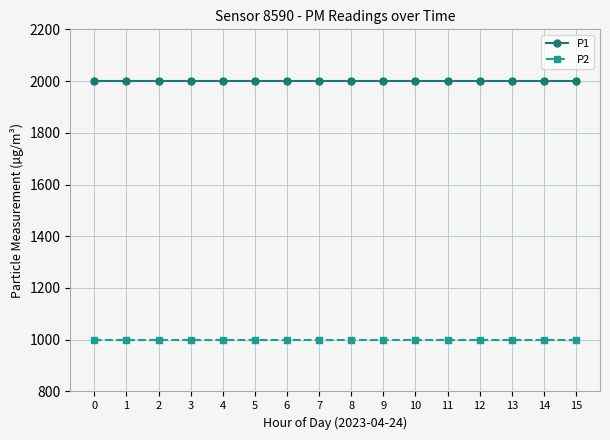

True or false: P1 has a value of 509.7 at 14.

False